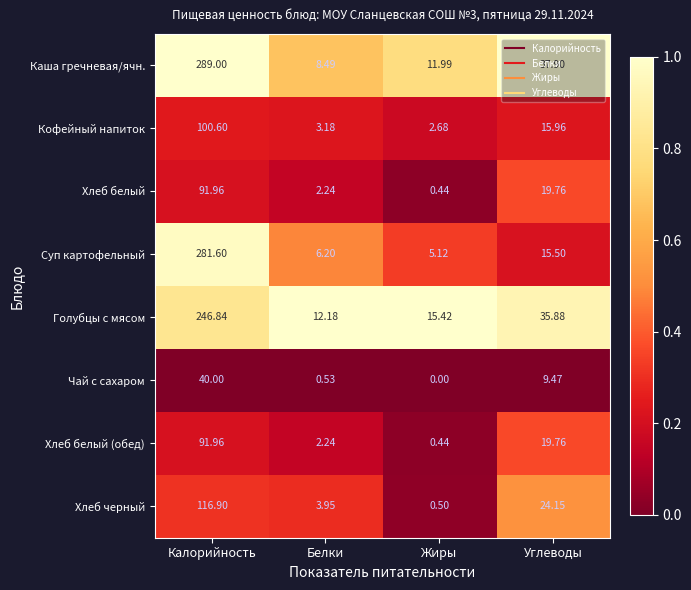

Which series has the largest range (max minus min)?

Каша гречневая/ячн.